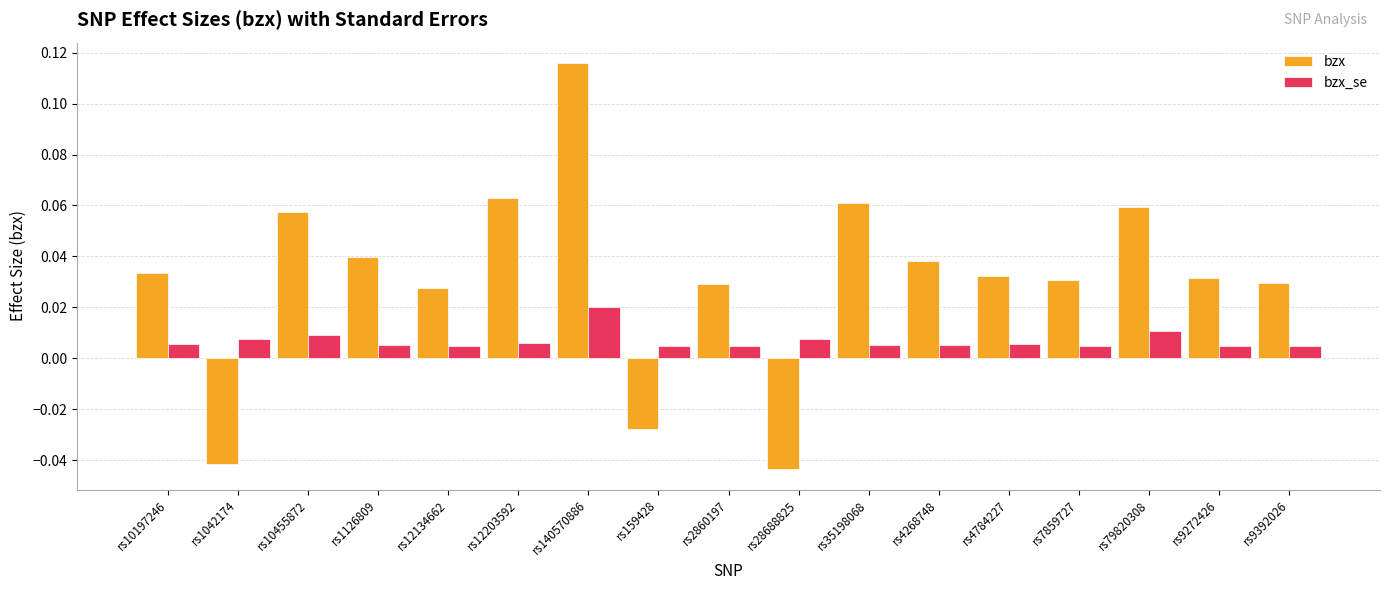

What are all the series names shown in the legend?

bzx, bzx_se